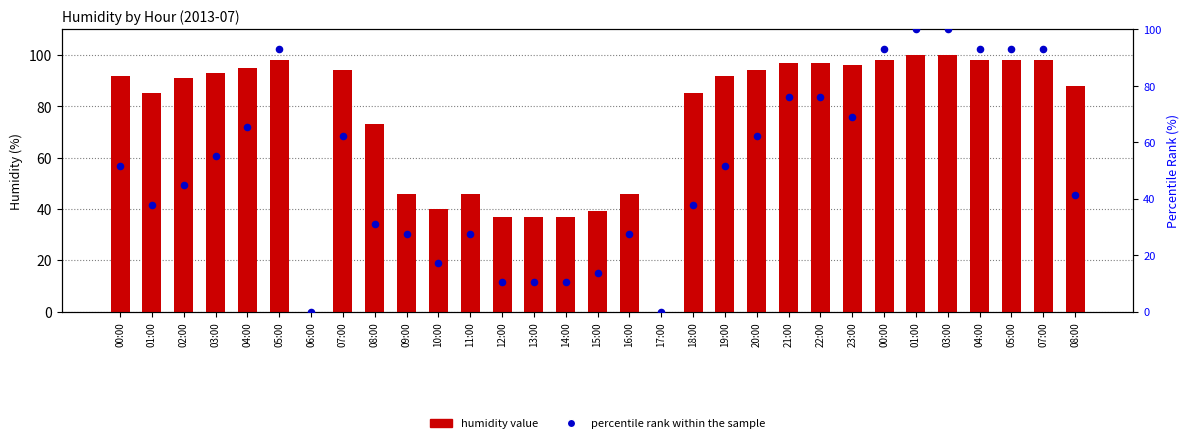

What is the total value across all series at 15:00?

52.8